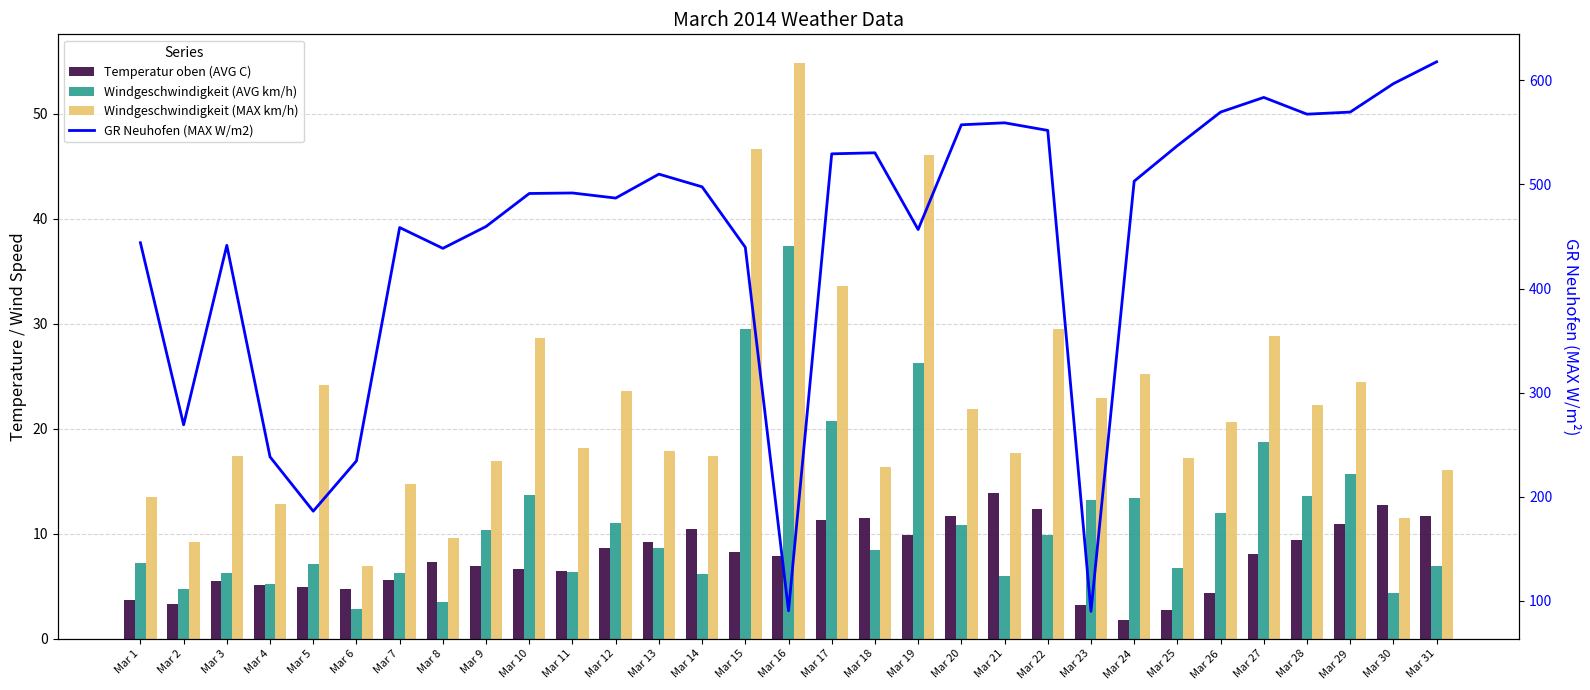

At how many categories does at least one series exceed 605?

1